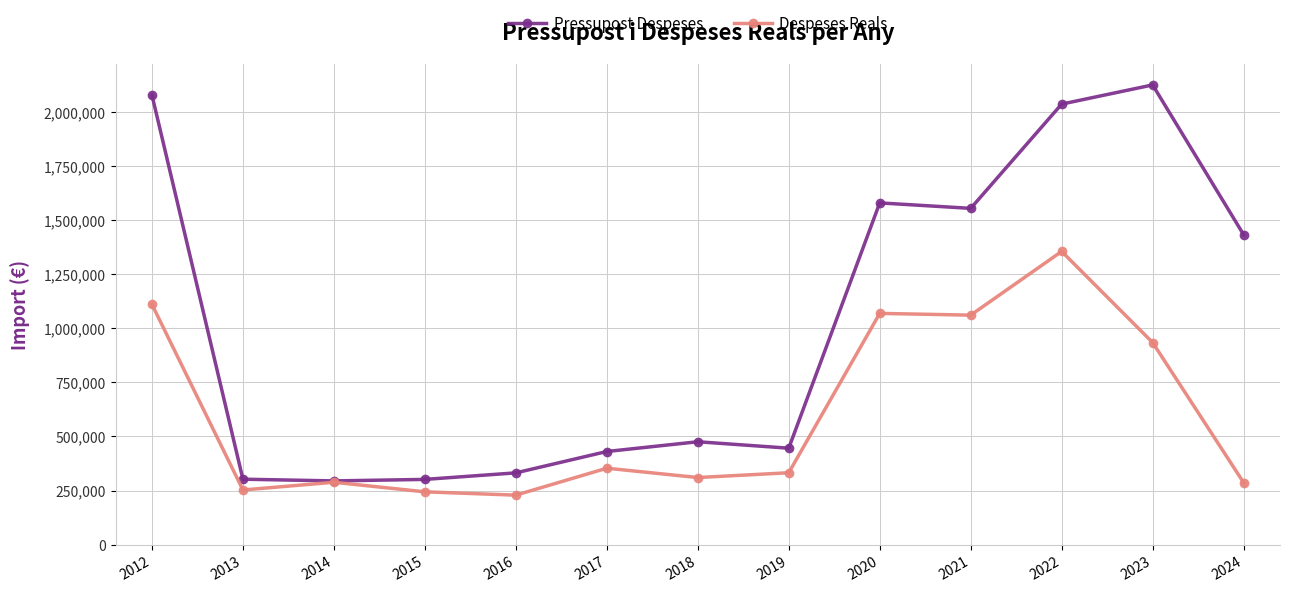

Is the value of Pressupost Despeses at 2020 greater than the value of Despeses Reals at 2012?

Yes